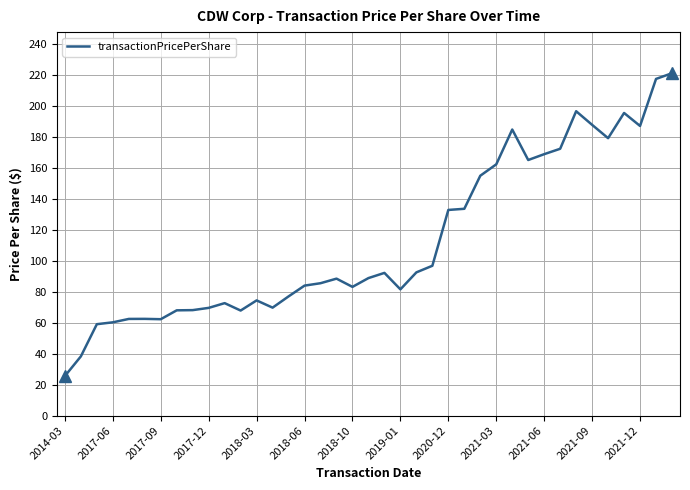

What is the minimum value shown in the chart?

25.6